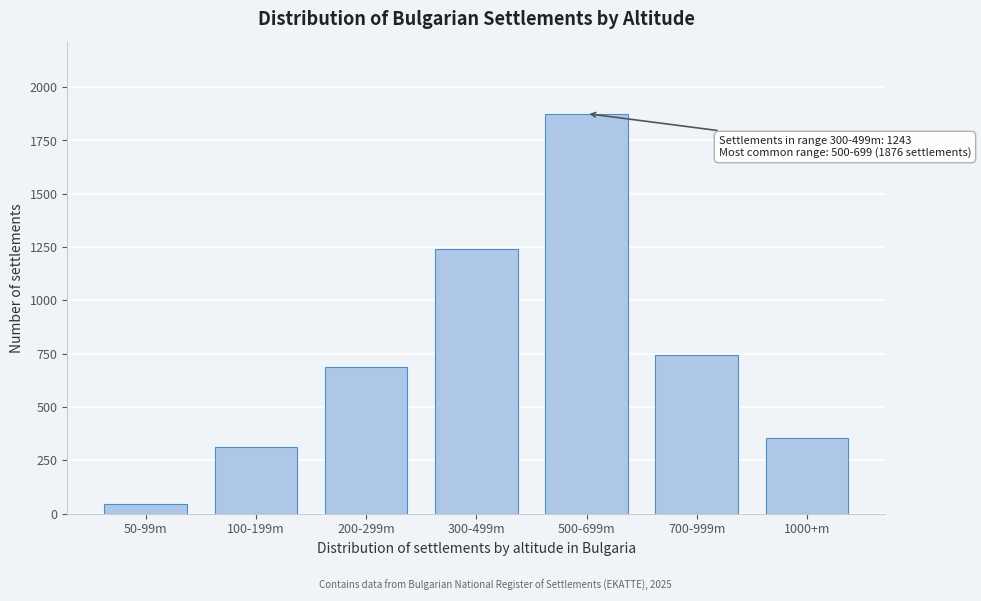

Reading left to right, transcribe all the data shown in this chart.

50-99m=45	100-199m=312	200-299m=687	300-499m=1243	500-699m=1876	700-999m=743	1000+m=353